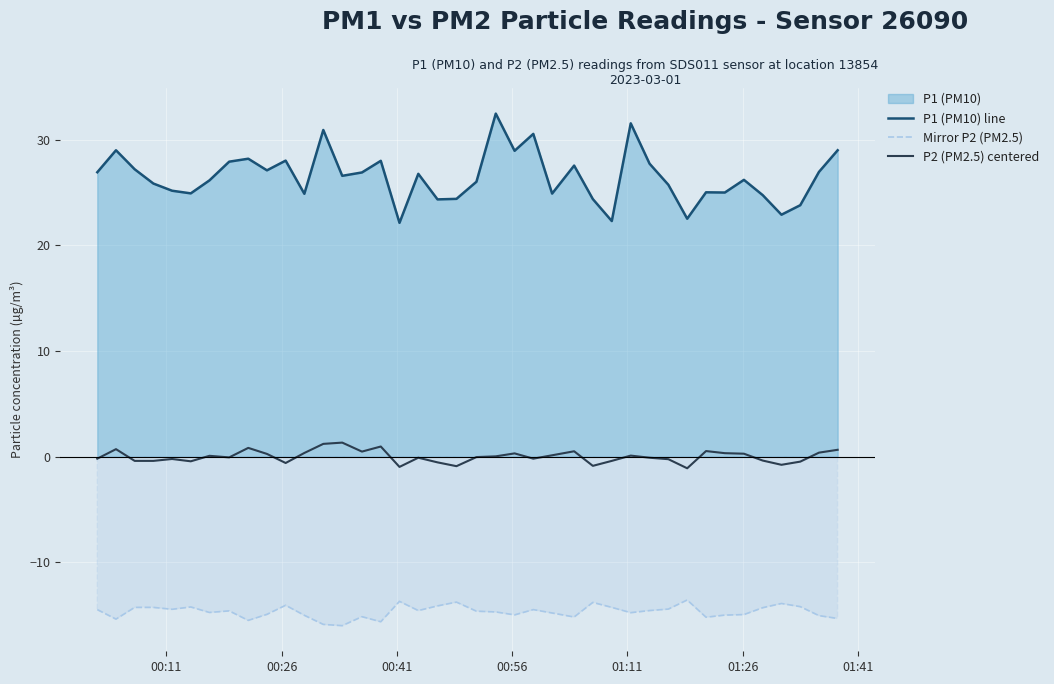

What is the lowest value of the P1 (PM10) line series?

22.1